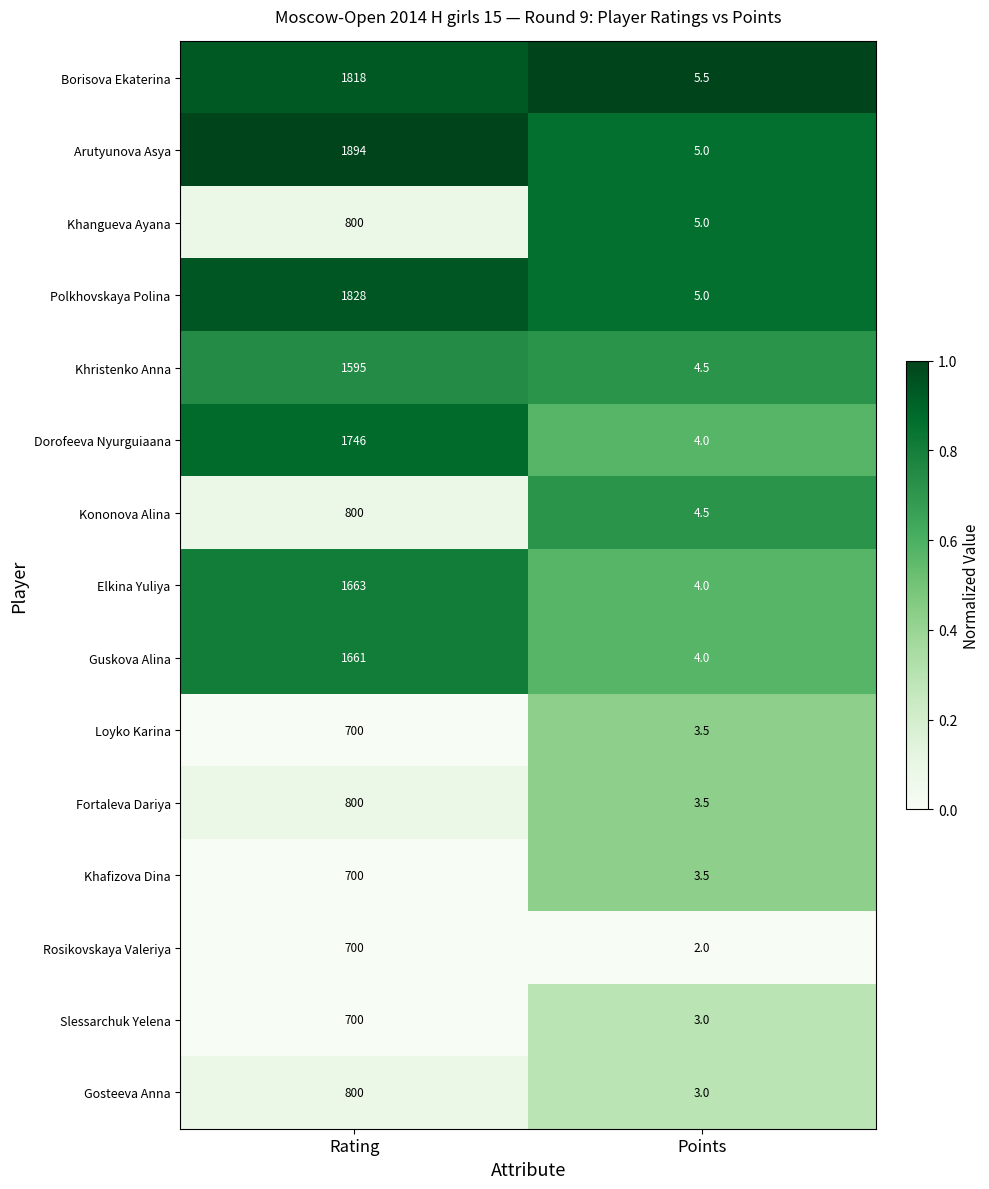

Which series has the largest range (max minus min)?

Arutyunova Asya